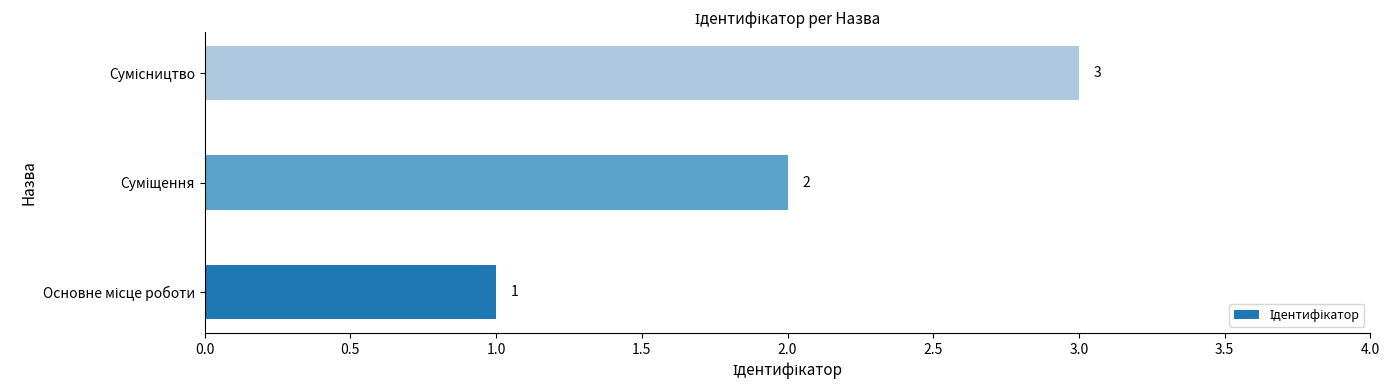

How many values are between 1 and 3?

3